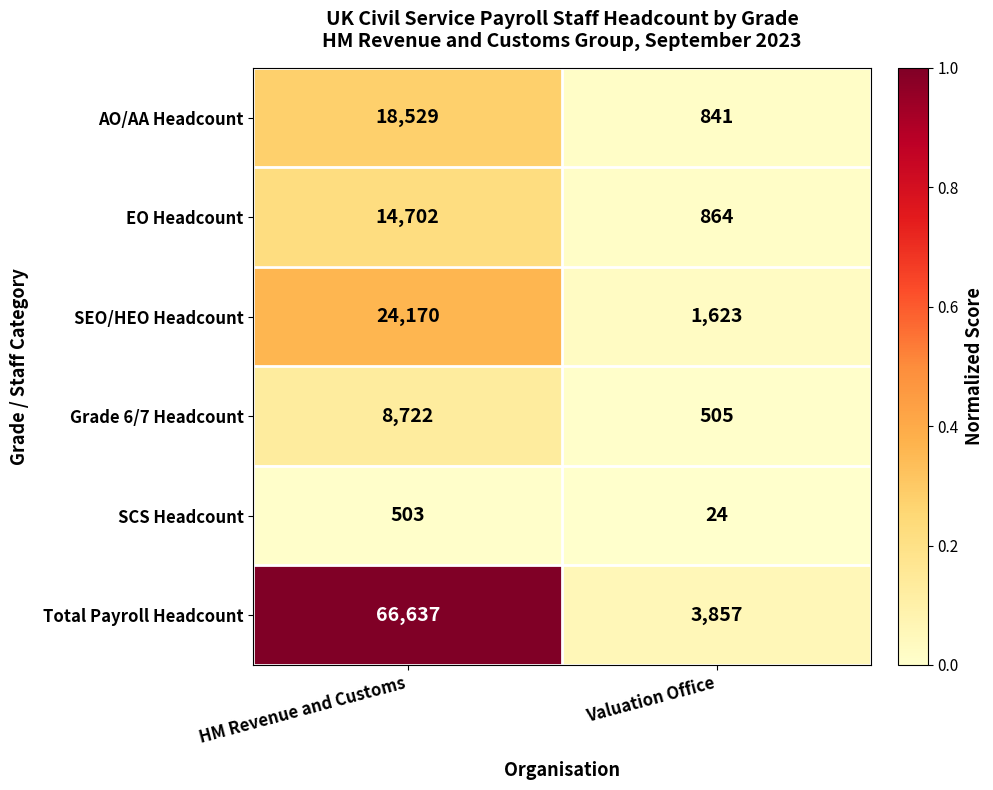

Rank the series at HM Revenue and Customs from highest to lowest value.

Total Payroll Headcount, SEO/HEO Headcount, AO/AA Headcount, EO Headcount, Grade 6/7 Headcount, SCS Headcount